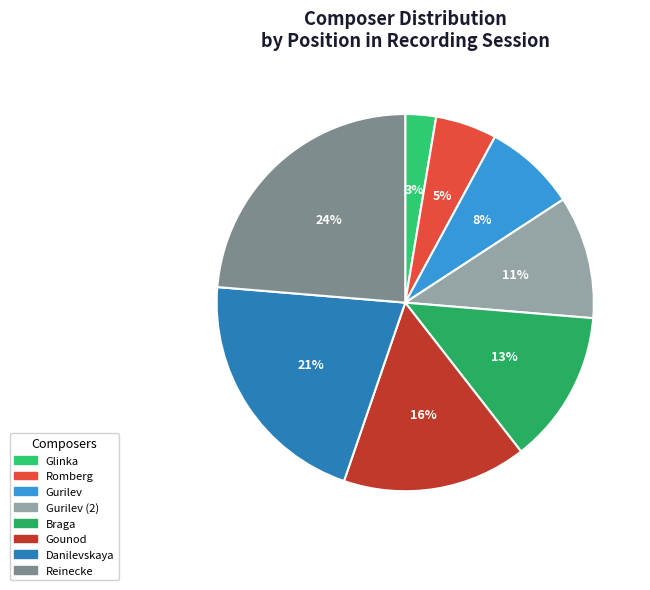

How many segments does this pie chart have?

8